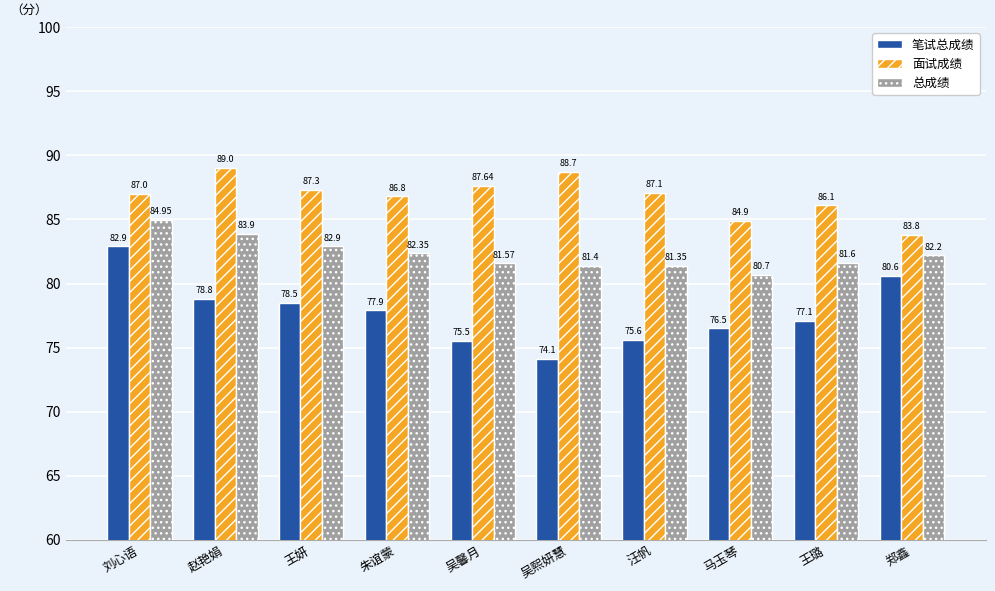

Where does the 笔试总成绩 series first go above 77?

刘心语